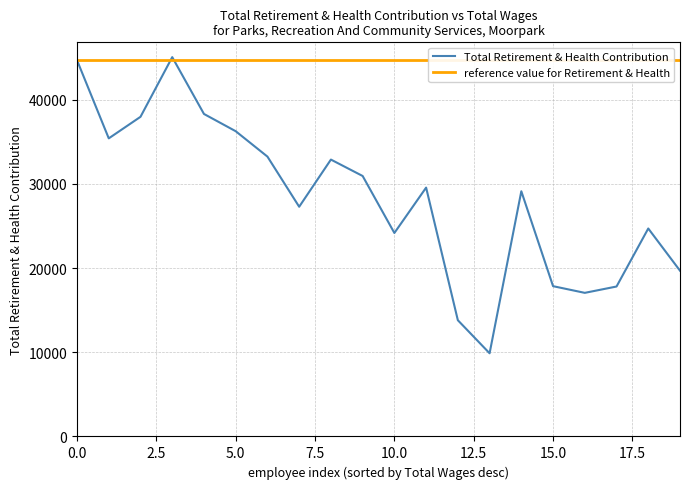

Which series has the largest total across all categories?

reference value for Retirement & Health